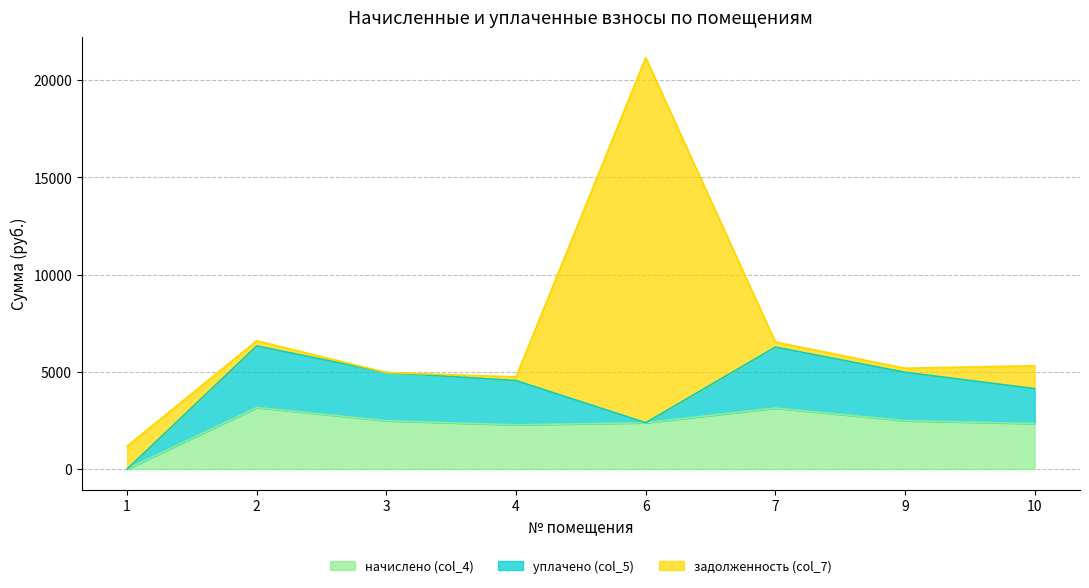

What is the difference between the second highest and second lowest values in the задолженность (col_7) series?

990.4